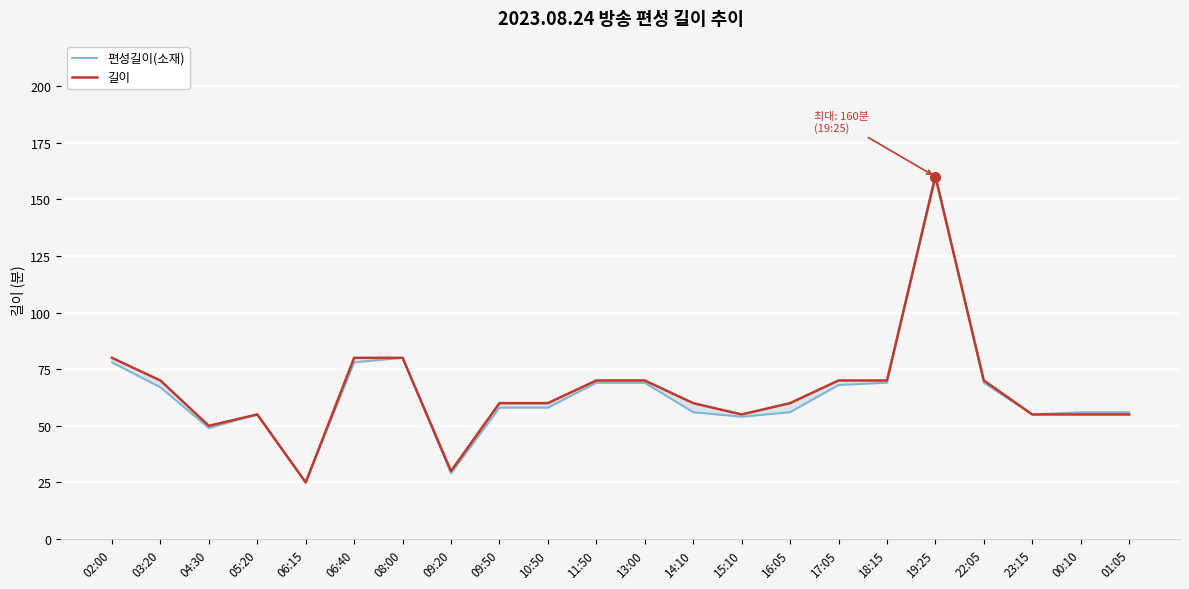

What is the difference between the maximum and second lowest values in the 길이 series?

130